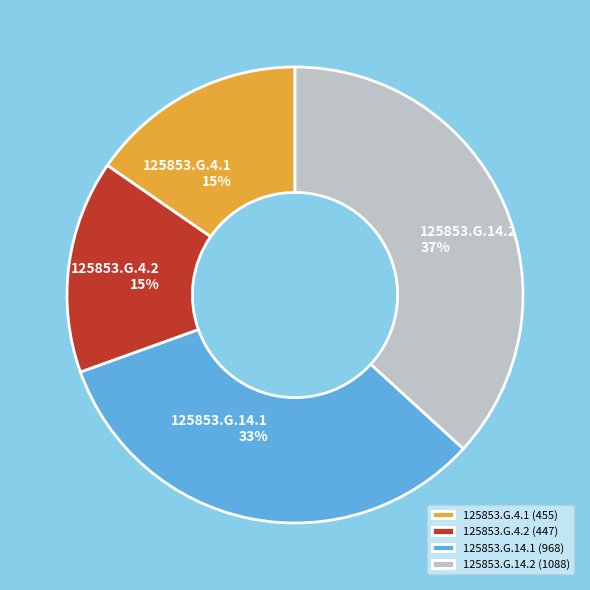

The 125853.G.14.1 slice represents 47% of the pie. True or false?

False